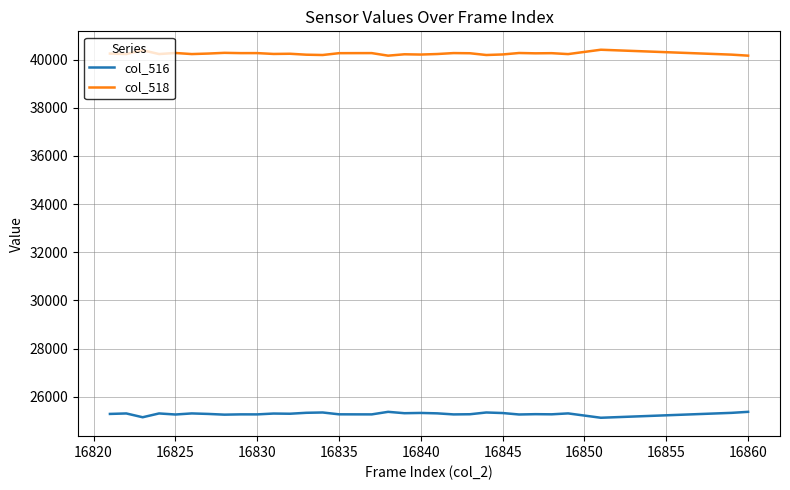

Rank the series by their average value, from lowest to highest.

col_516, col_518